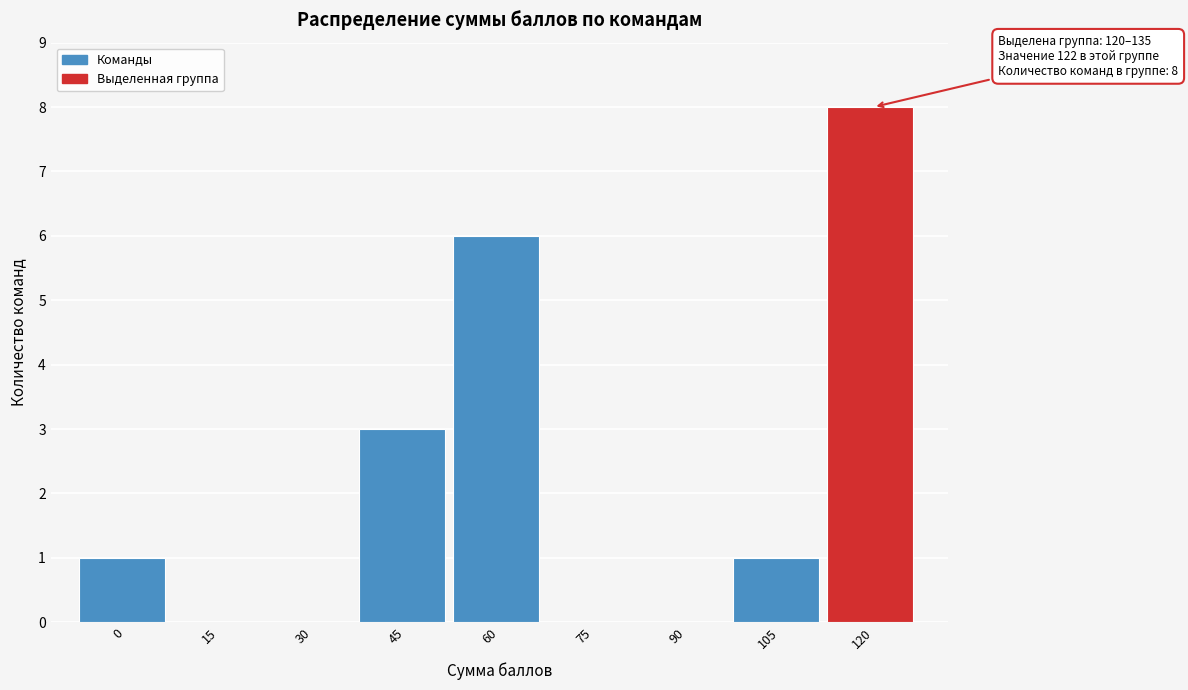

Reading left to right, what are all the values shown in this chart?

0=1	15=0	30=0	45=3	60=6	75=0	90=0	105=1	120=8